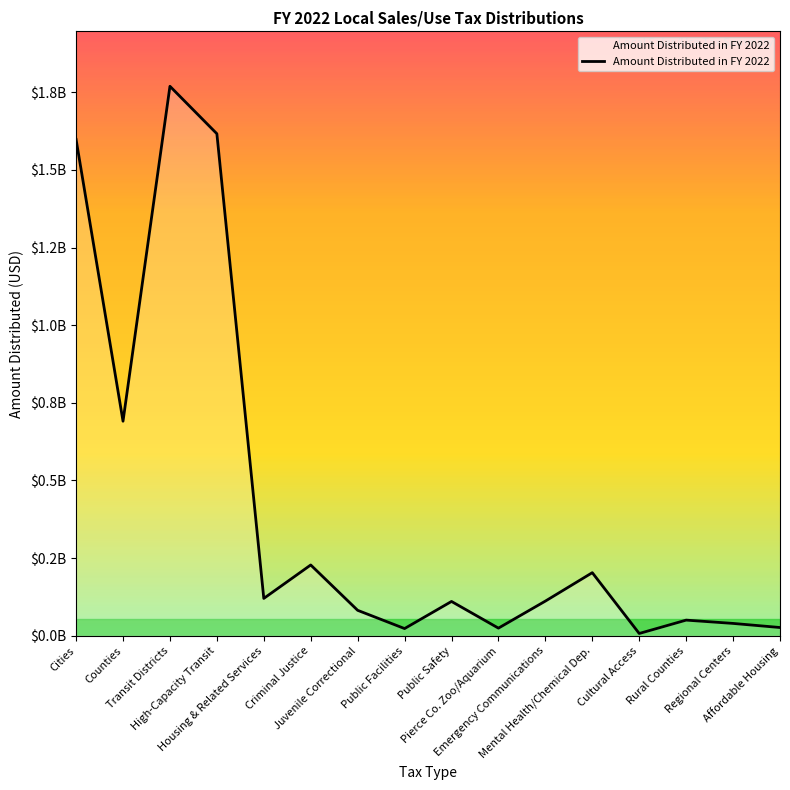

Reading left to right, what are all the values shown in this chart?

1598307819.2	690840352.6	1769554702.7	1616676728.4	120170032.2	227865435.6	81821435.9	23079686.0	110369487.0	24454771.5	111518286.3	203059023.3	7220914.6	50267021.5	39636737.0	26436620.9